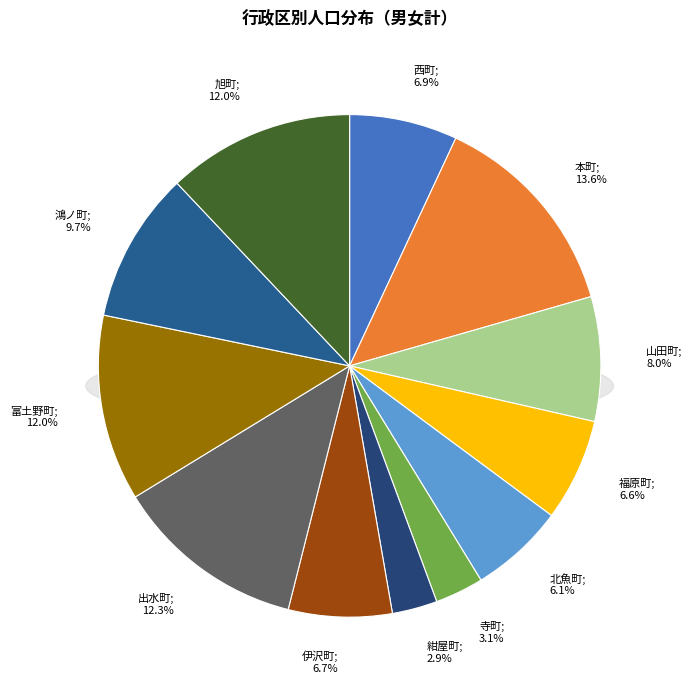

True or false: 寺町 accounts for 1% of the total.

False